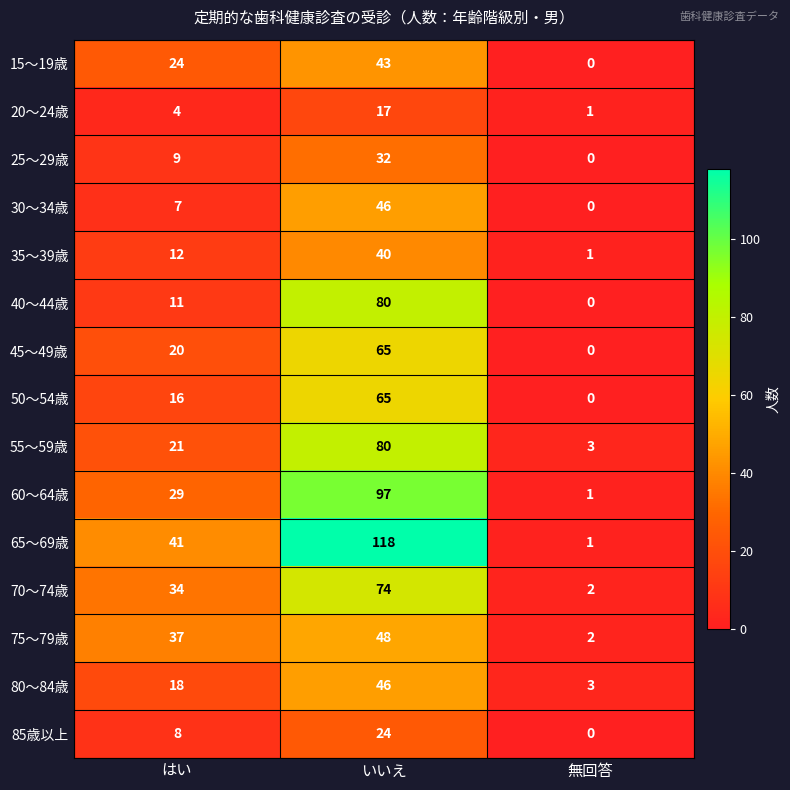

Is it true that 65～69歳 equals 1 at 無回答?

True